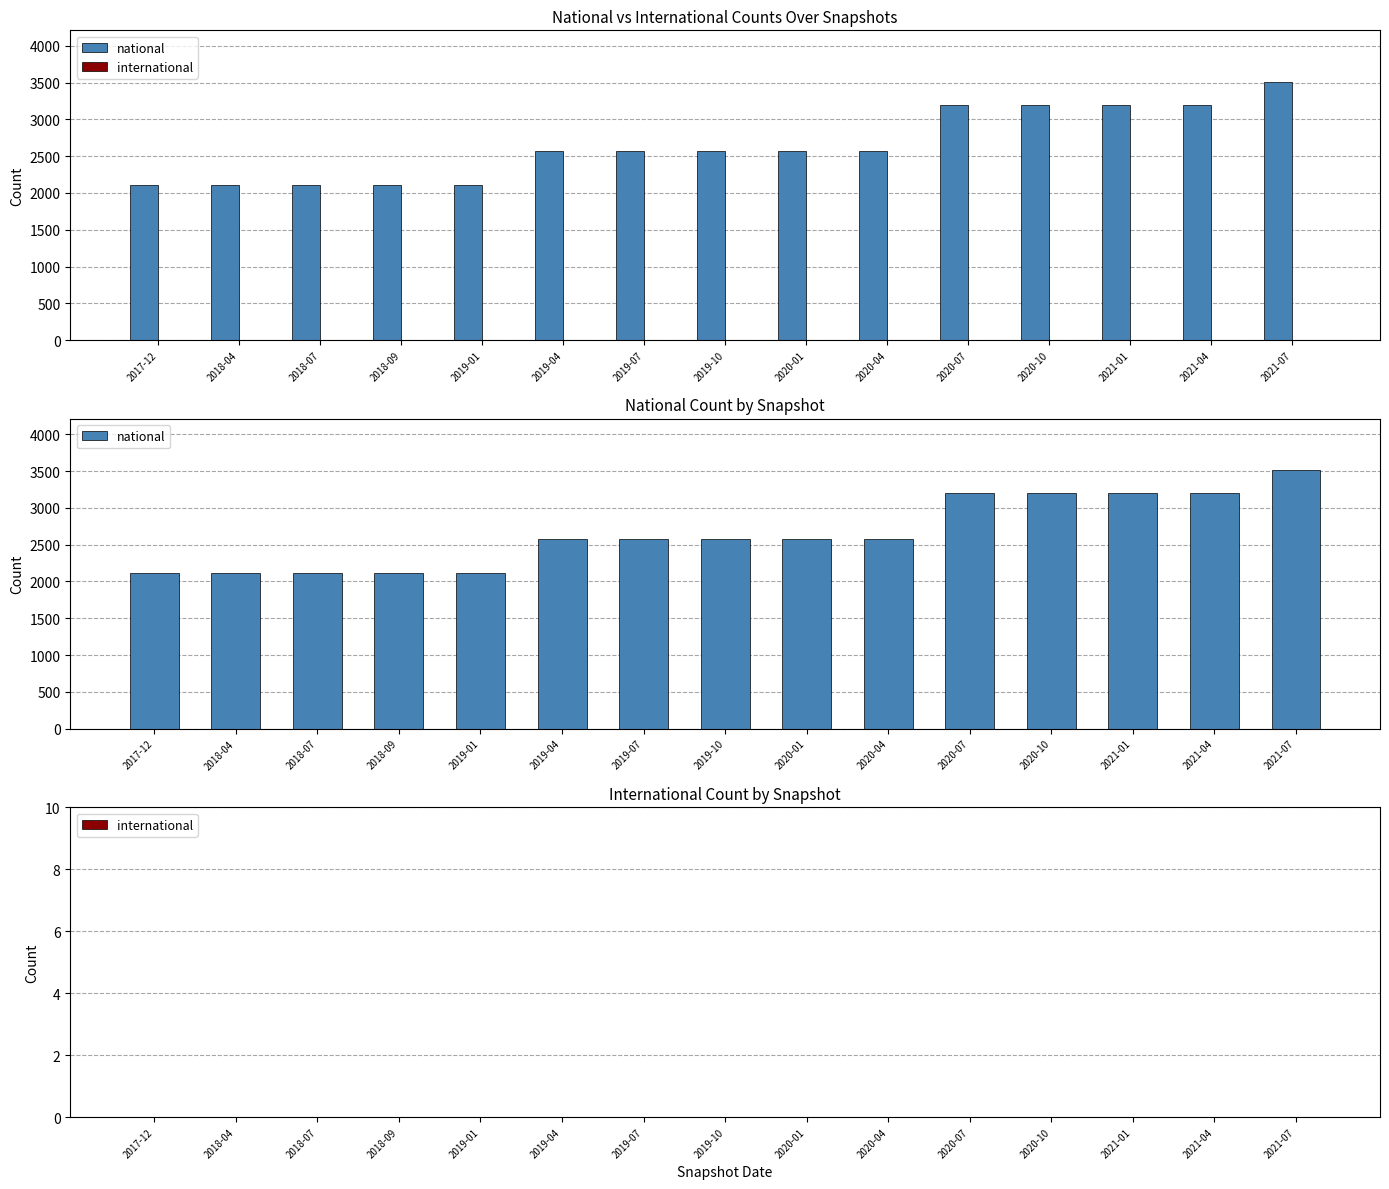

How many national values are between 2109 and 3197?

14